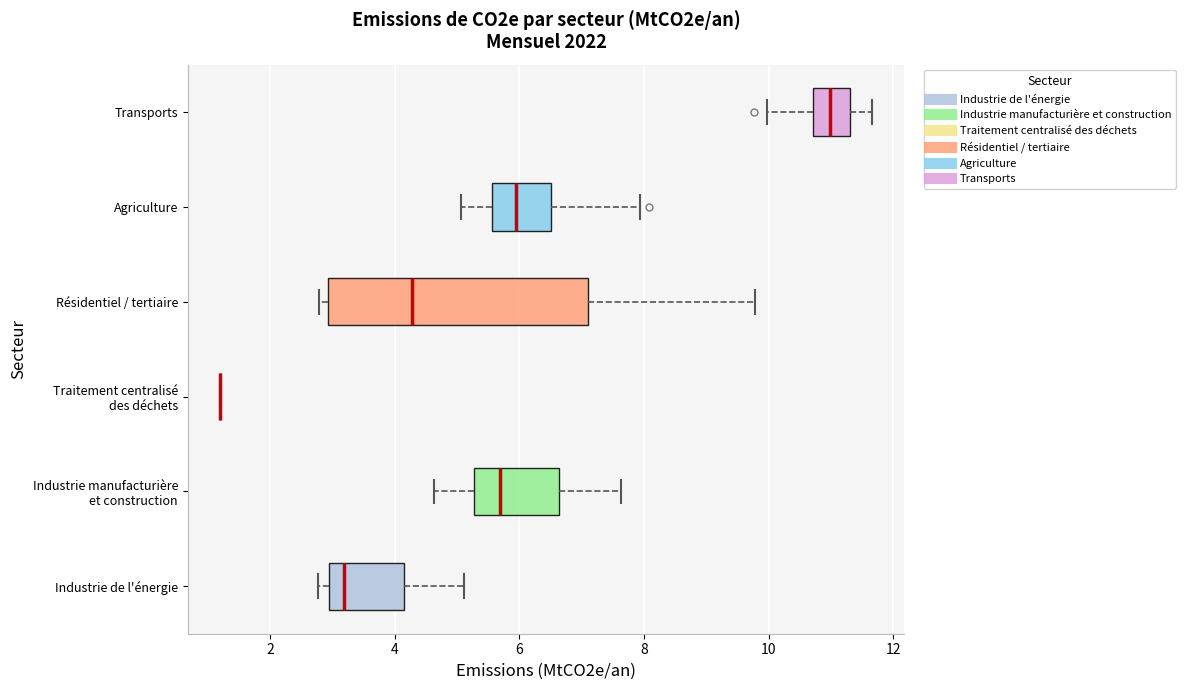

Reading bottom to top, read every box against the x-axis: the position of its median line, the range the box covers, and the ends of its whiskers. The values are not printed on the chart, so give them approximately, as read against the axis.

Industrie de l'énergie: median 3.2, box 3.0 to 4.2, whiskers 2.8 to 5.2
Industrie manufacturière et construction: median 5.6, box 5.2 to 6.6, whiskers 4.6 to 7.6
Traitement centralisé des déchets: box collapsed to a line at 1.2, whiskers 1.2 to 1.2
Résidentiel / tertiaire: median 4.2, box 3.0 to 7.2, whiskers 2.8 to 9.8
Agriculture: median 6.0, box 5.6 to 6.6, whiskers 5.0 to 8.0
Transports: median 11.0, box 10.8 to 11.4, whiskers 10.0 to 11.6